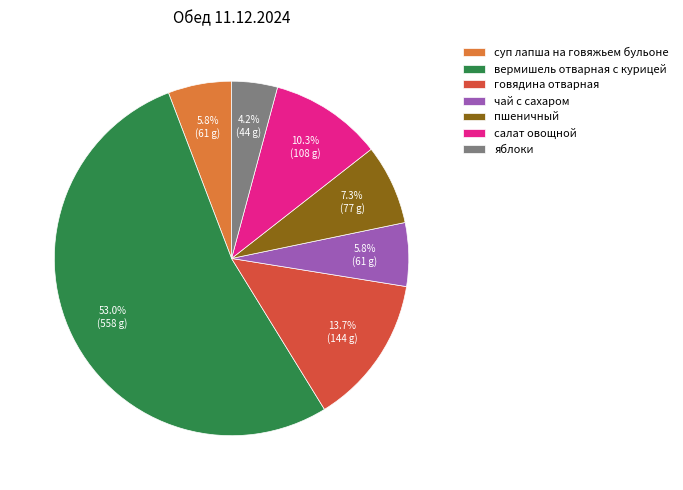

What portion of the pie excludes пшеничный?

92.7%